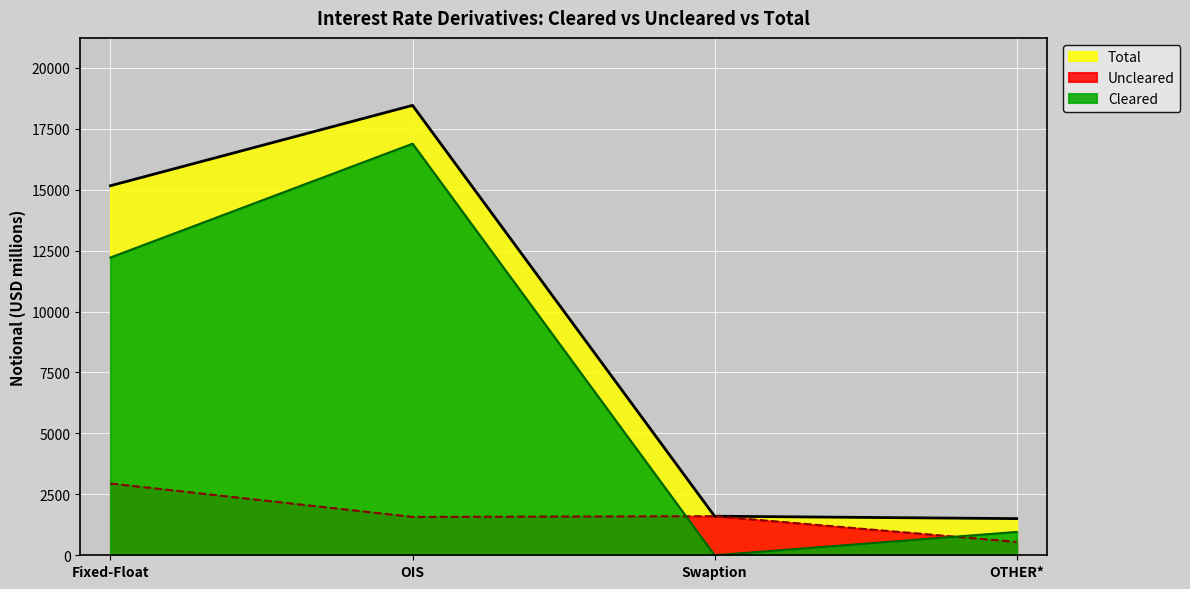

Reading left to right, transcribe all the data shown in this chart.

Cleared: Fixed-Float=12218	OIS=16887	Swaption=0	OTHER*=957
Uncleared: Fixed-Float=2944	OIS=1573	Swaption=1603	OTHER*=547
Total: Fixed-Float=15163	OIS=18460	Swaption=1603	OTHER*=1504